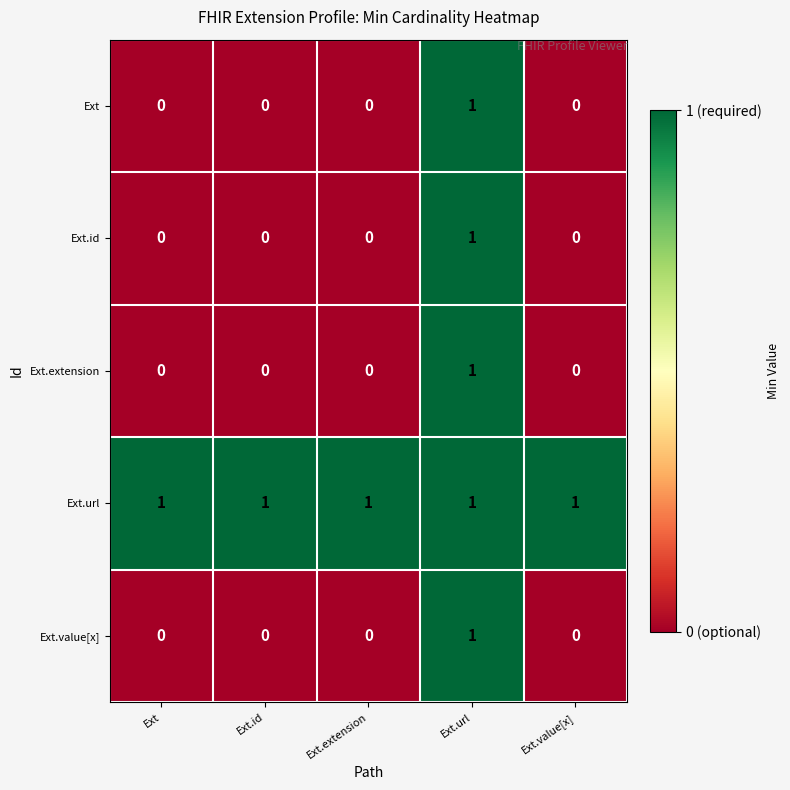

Reading right to left, list all the values displayed in this chart.

Ext: Ext.value[x]=0	Ext.url=1	Ext.extension=0	Ext.id=0	Ext=0
Ext.id: Ext.value[x]=0	Ext.url=1	Ext.extension=0	Ext.id=0	Ext=0
Ext.extension: Ext.value[x]=0	Ext.url=1	Ext.extension=0	Ext.id=0	Ext=0
Ext.url: Ext.value[x]=1	Ext.url=1	Ext.extension=1	Ext.id=1	Ext=1
Ext.value[x]: Ext.value[x]=0	Ext.url=1	Ext.extension=0	Ext.id=0	Ext=0